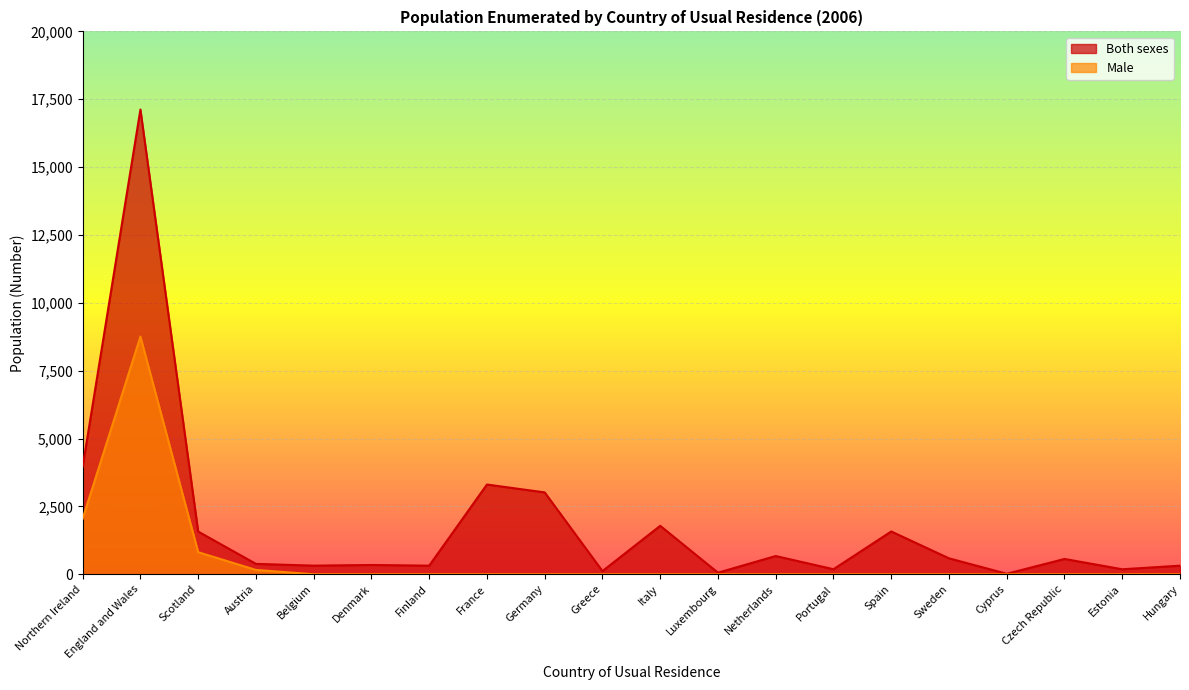

Rank the categories by Male value from lowest to highest.

Belgium, Denmark, Finland, France, Germany, Greece, Italy, Luxembourg, Netherlands, Portugal, Spain, Sweden, Cyprus, Czech Republic, Estonia, Hungary, Austria, Scotland, Northern Ireland, England and Wales